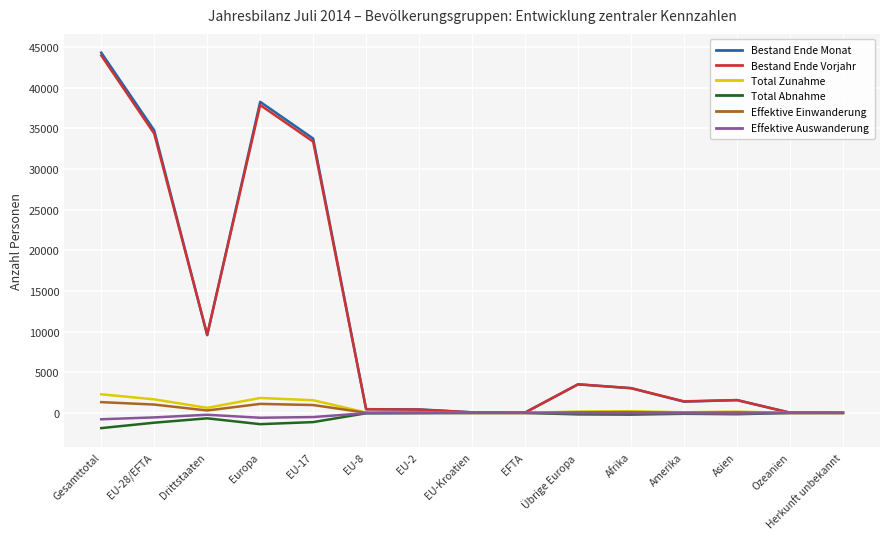

What is the sum of all Bestand Ende Monat values?

171235